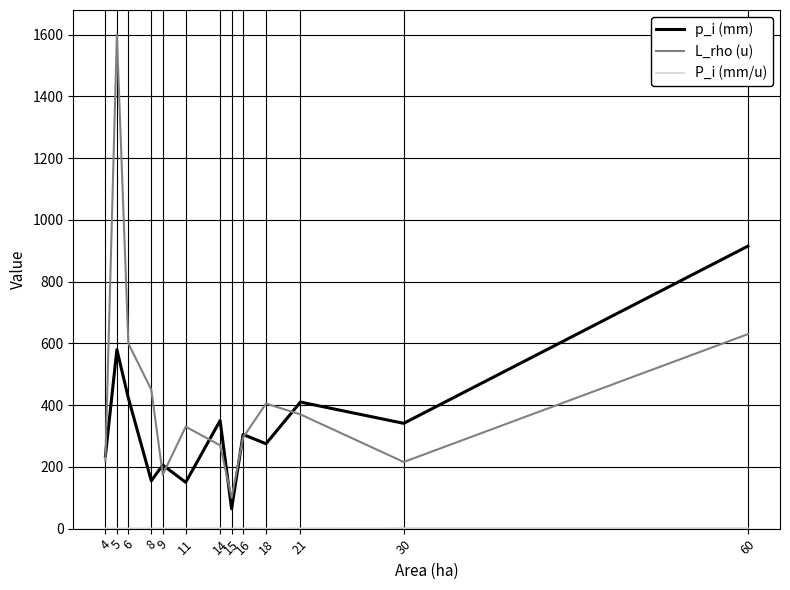

How many interior local valleys does the L_rho (u) series have?

3